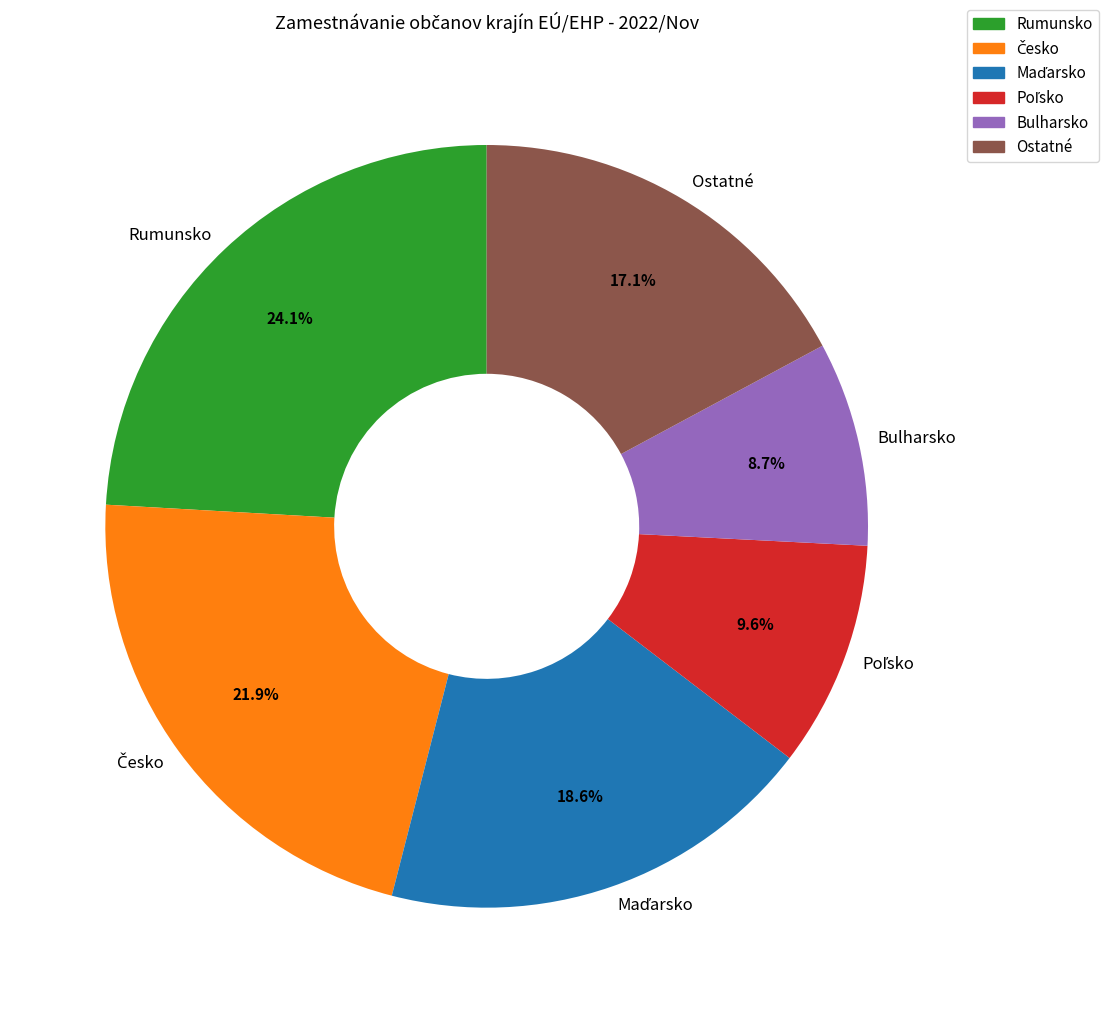

What percentage is NOT represented by Bulharsko?

91.3%